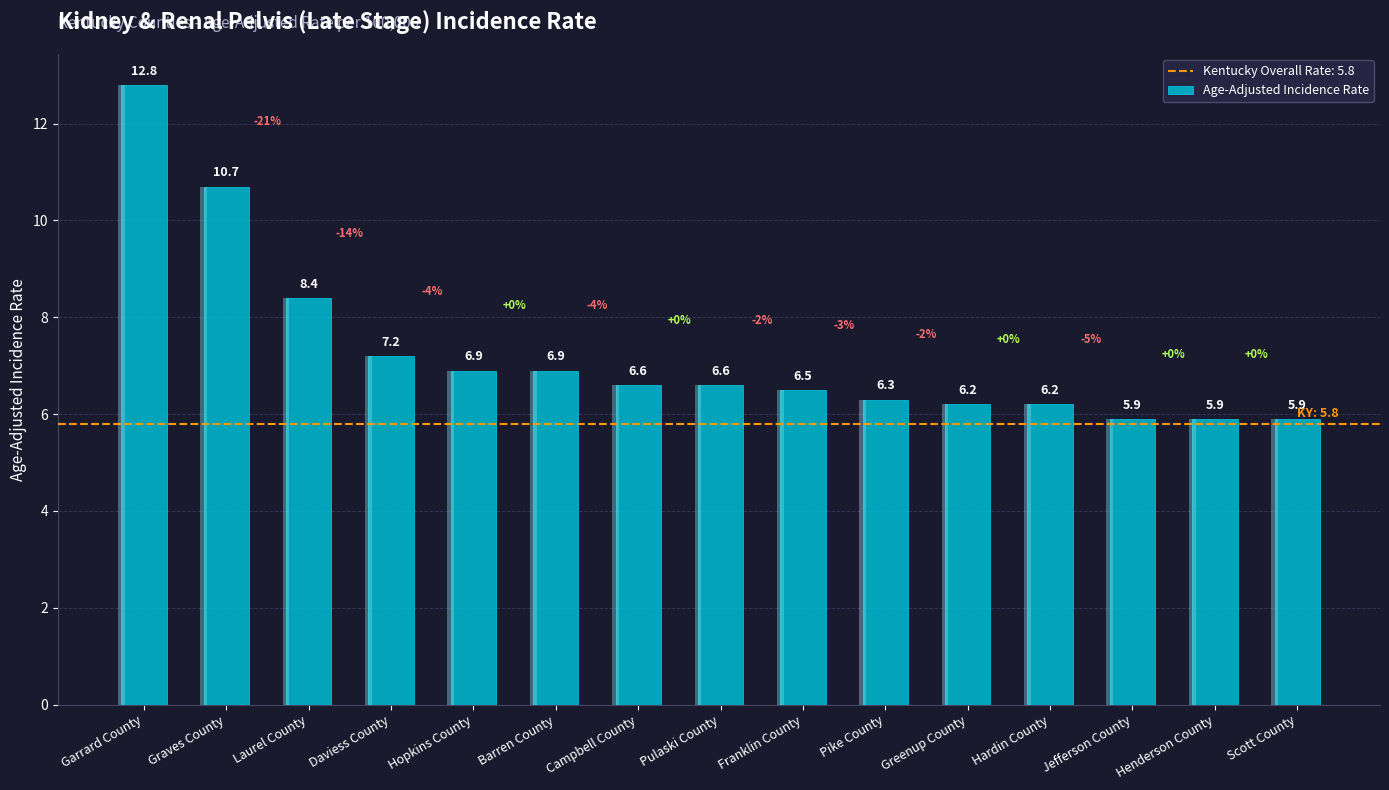

What value does the data have at Hopkins County?

6.9